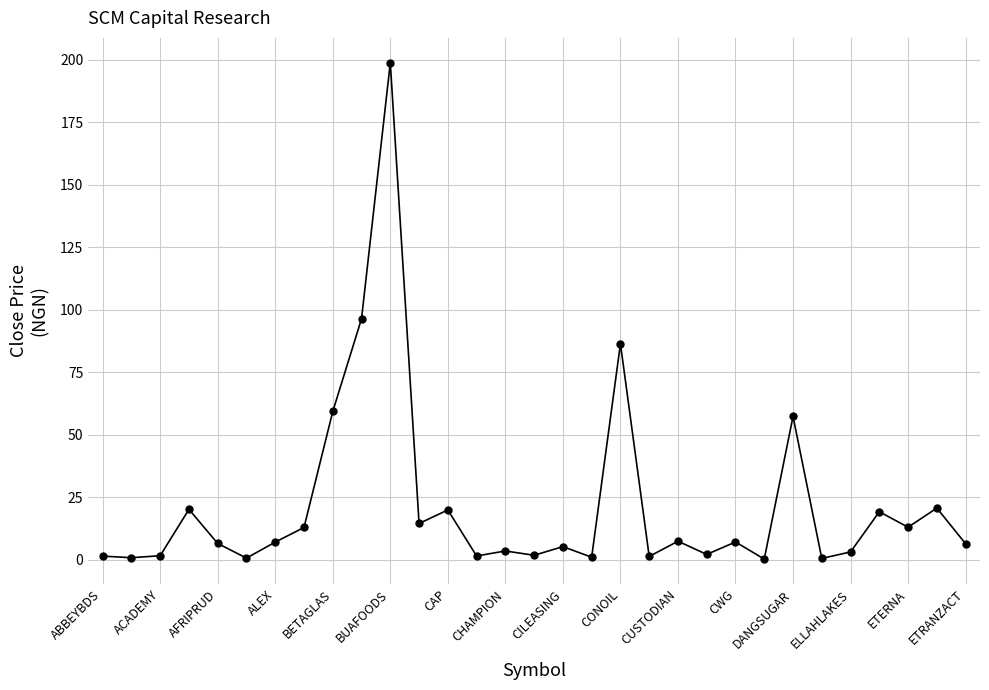

True or false: there are more than 0 points higher than both neighbors.

True